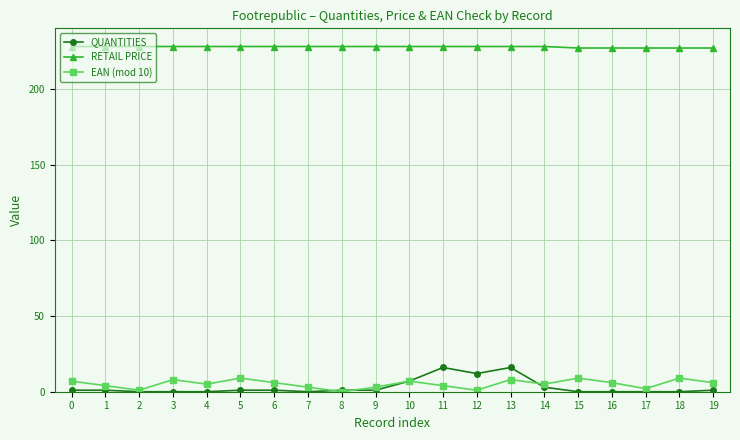

What is the total value across all series at 15?

236